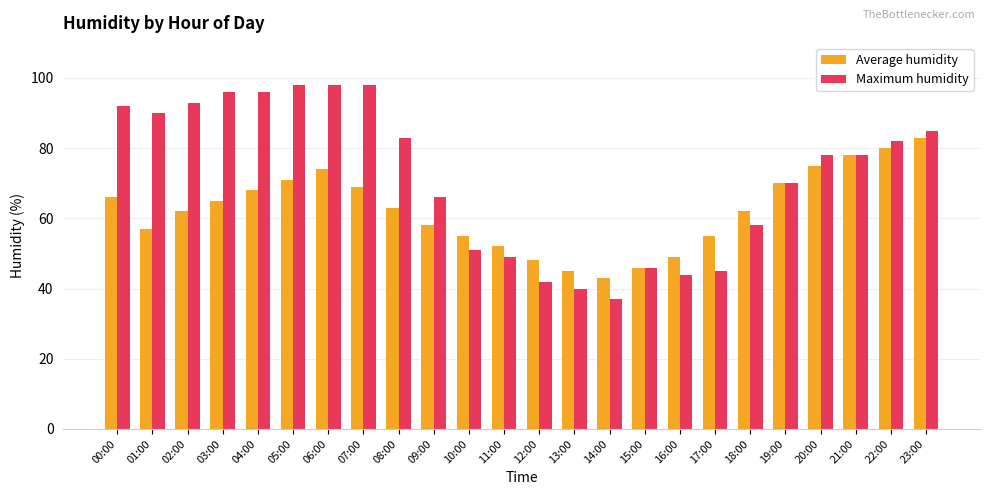

Between 06:00 and 23:00, which series saw the biggest shift?

Maximum humidity